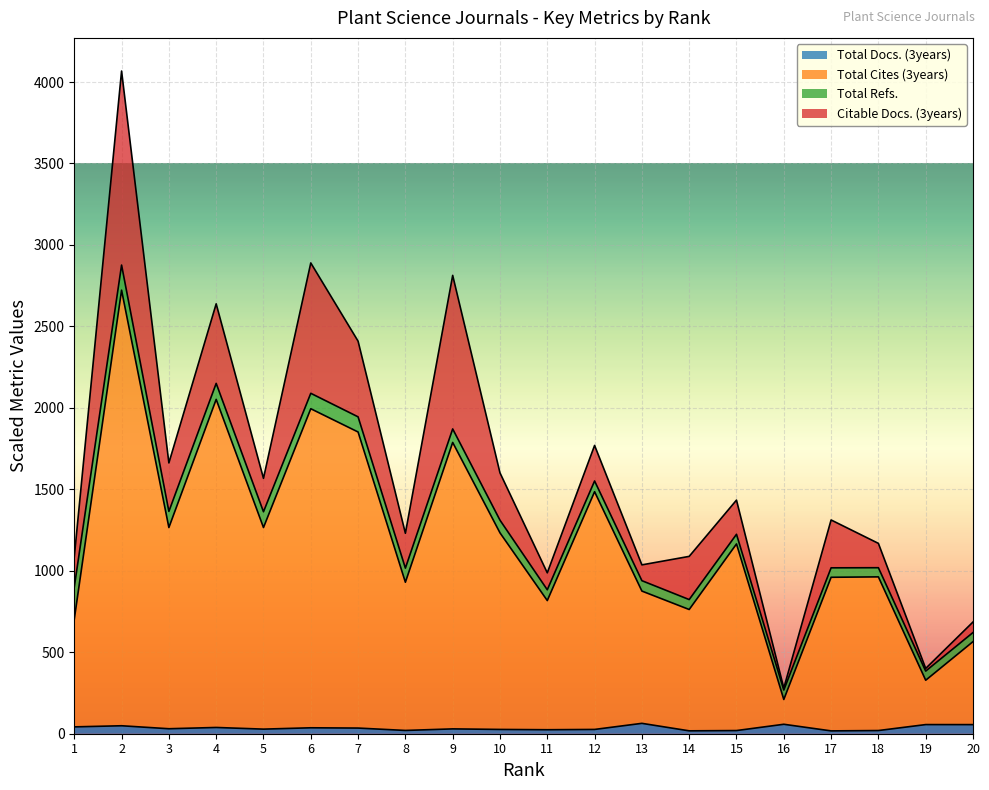

How many lines are shown in the chart?

4